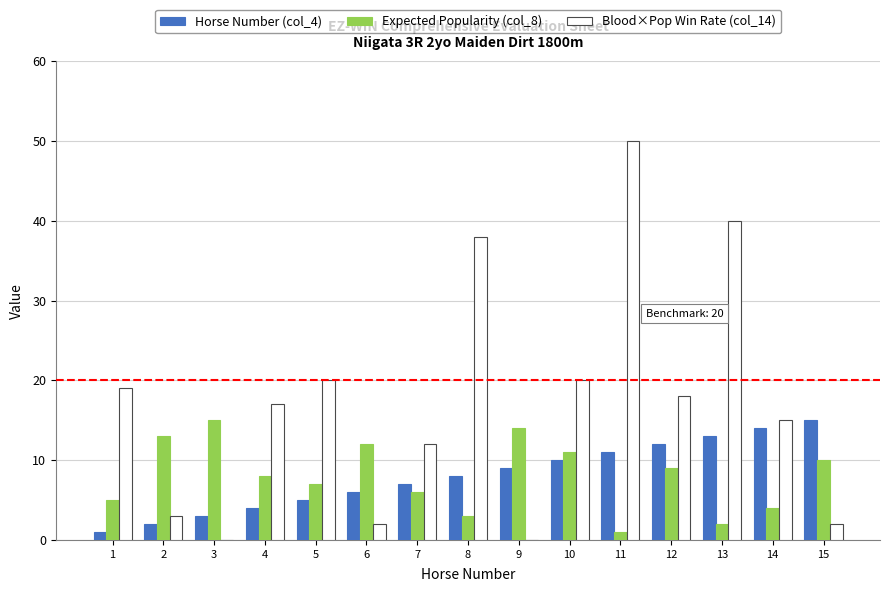

True or false: Expected Popularity (col_8) has a value of 6 at 9.

False